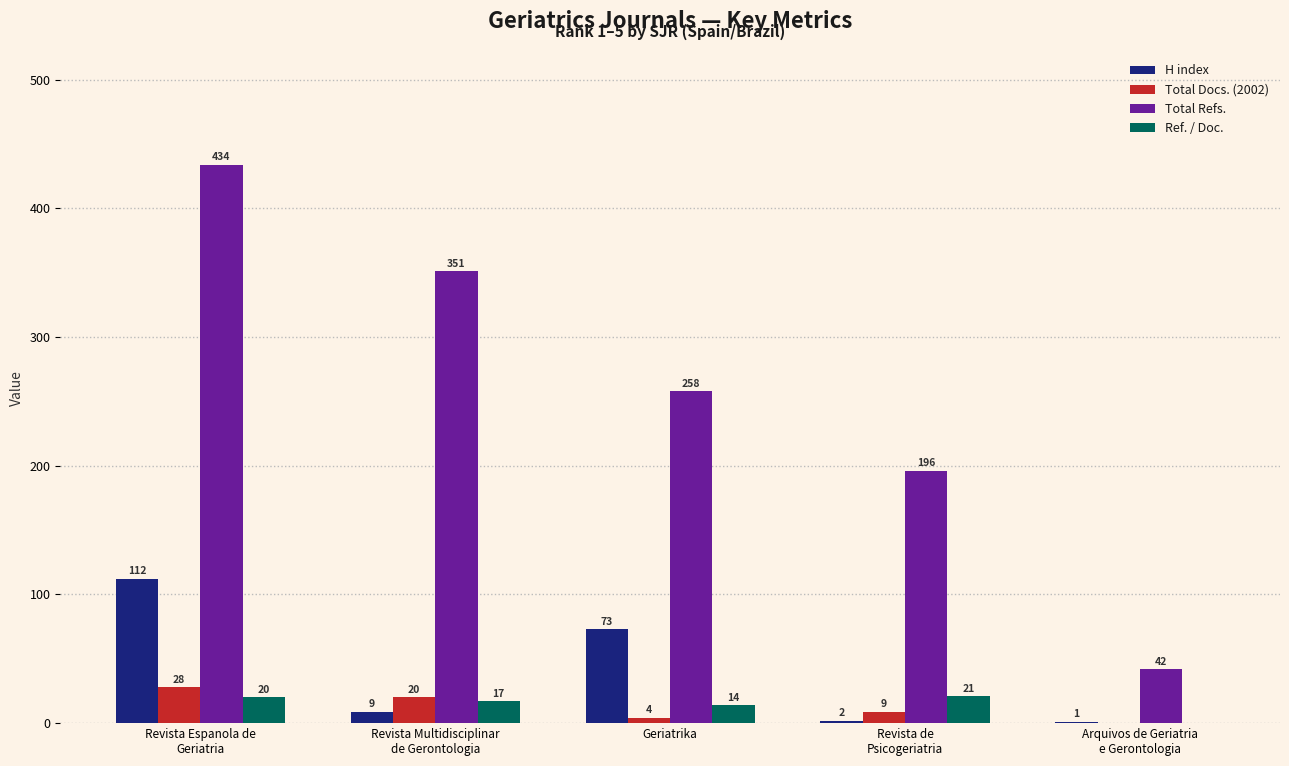

How many values in Total Docs. (2002) are above zero?

4